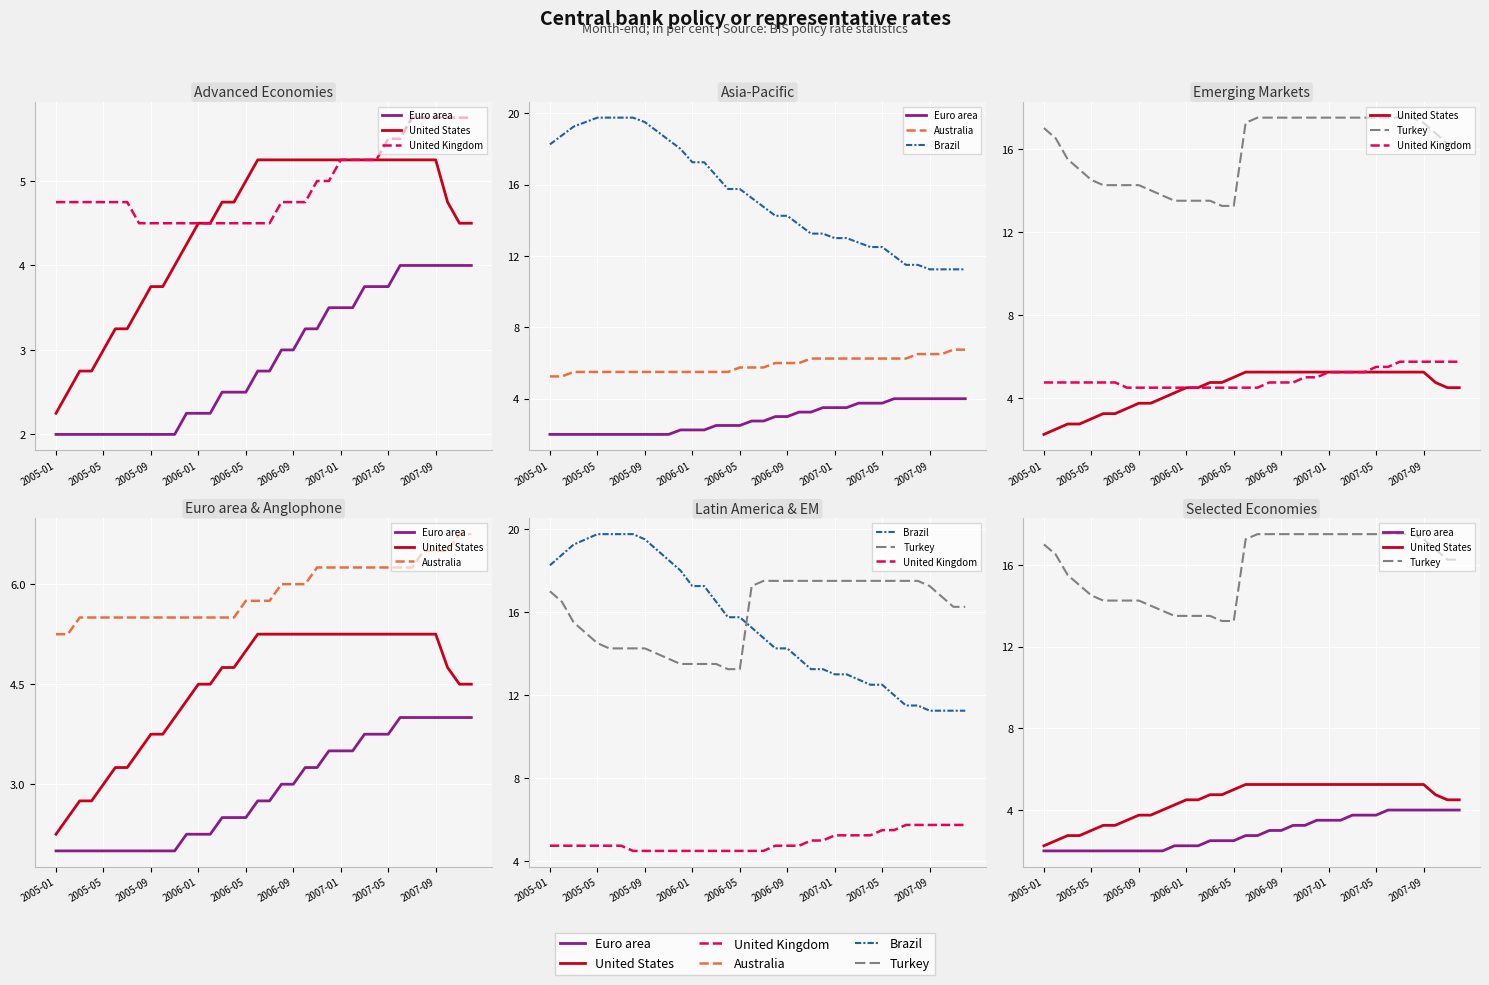

Reading right to left, what are all the values shown in this chart?

Euro area: 4.0	4.0	4.0	4.0	4.0	4.0	4.0	3.8	3.8	3.8	3.5	3.5	3.5	3.2	3.2	3.0	3.0	2.8	2.8	2.5	2.5	2.5	2.2	2.2	2.2	2.0	2.0	2.0	2.0	2.0	2.0	2.0	2.0	2.0	2.0	2.0
United States: 4.5	4.5	4.8	5.2	5.2	5.2	5.2	5.2	5.2	5.2	5.2	5.2	5.2	5.2	5.2	5.2	5.2	5.2	5.2	5.0	4.8	4.8	4.5	4.5	4.2	4.0	3.8	3.8	3.5	3.2	3.2	3.0	2.8	2.8	2.5	2.2
United Kingdom: 5.8	5.8	5.8	5.8	5.8	5.8	5.5	5.5	5.2	5.2	5.2	5.2	5.0	5.0	4.8	4.8	4.8	4.5	4.5	4.5	4.5	4.5	4.5	4.5	4.5	4.5	4.5	4.5	4.5	4.8	4.8	4.8	4.8	4.8	4.8	4.8
Australia: 6.8	6.8	6.5	6.5	6.5	6.2	6.2	6.2	6.2	6.2	6.2	6.2	6.2	6.2	6.0	6.0	6.0	5.8	5.8	5.8	5.5	5.5	5.5	5.5	5.5	5.5	5.5	5.5	5.5	5.5	5.5	5.5	5.5	5.5	5.2	5.2
Brazil: 11.2	11.2	11.2	11.2	11.5	11.5	12.0	12.5	12.5	12.8	13.0	13.0	13.2	13.2	13.8	14.2	14.2	14.8	15.2	15.8	15.8	16.5	17.2	17.2	18.0	18.5	19.0	19.5	19.8	19.8	19.8	19.8	19.5	19.2	18.8	18.2
Turkey: 16.2	16.2	16.8	17.2	17.5	17.5	17.5	17.5	17.5	17.5	17.5	17.5	17.5	17.5	17.5	17.5	17.5	17.5	17.2	13.2	13.2	13.5	13.5	13.5	13.5	13.8	14.0	14.2	14.2	14.2	14.2	14.5	15.0	15.5	16.5	17.0